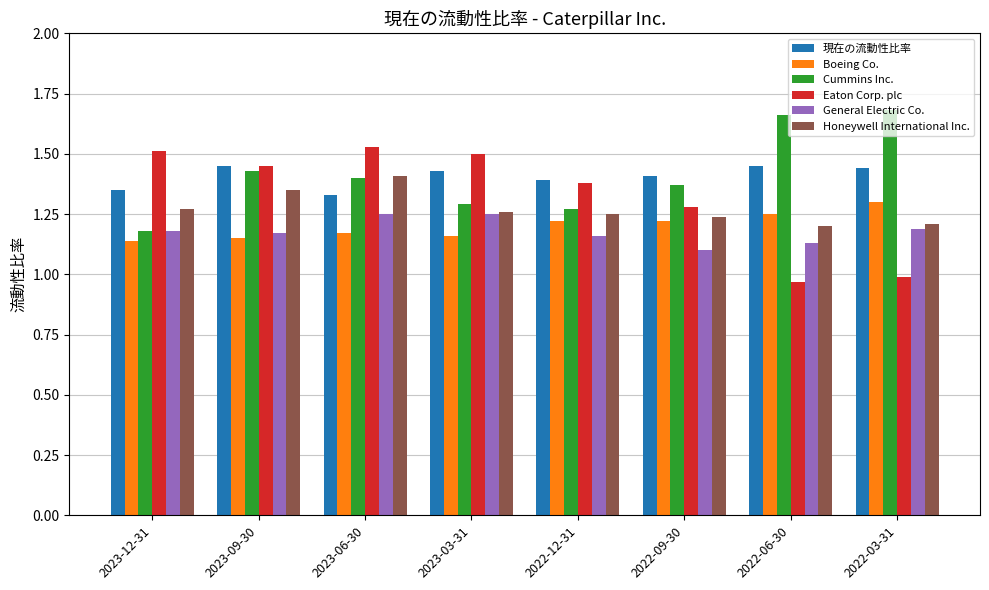

Is it true that 現在の流動性比率 equals 0.6 at 2022-06-30?

False